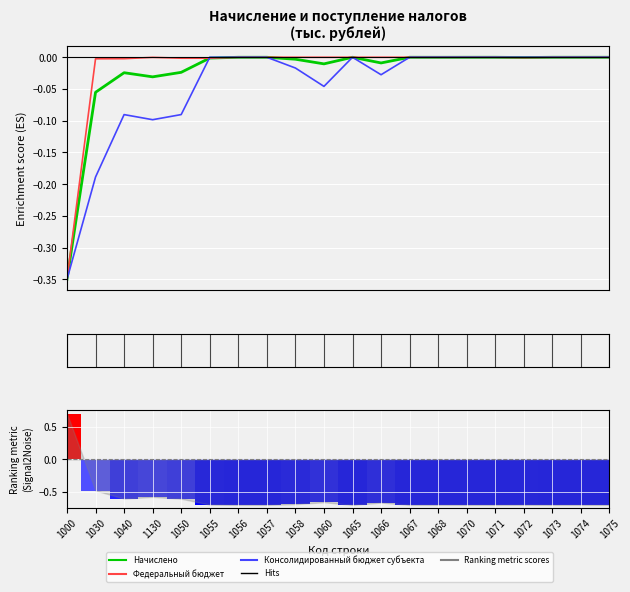

Which series has the largest range (max minus min)?

Начислено